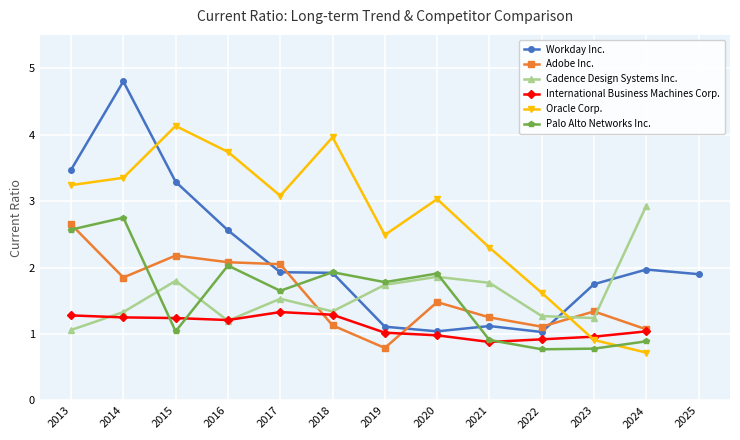

What are all the series names shown in the legend?

Workday Inc., Adobe Inc., Cadence Design Systems Inc., International Business Machines Corp., Oracle Corp., Palo Alto Networks Inc.